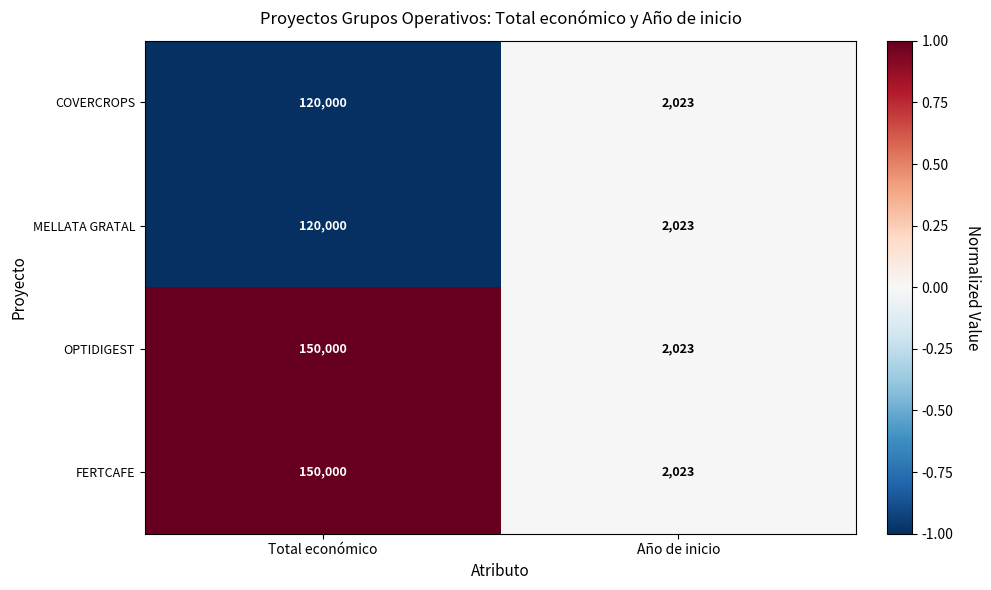

The OPTIDIGEST series shows 70977 at Total económico. True or false?

False